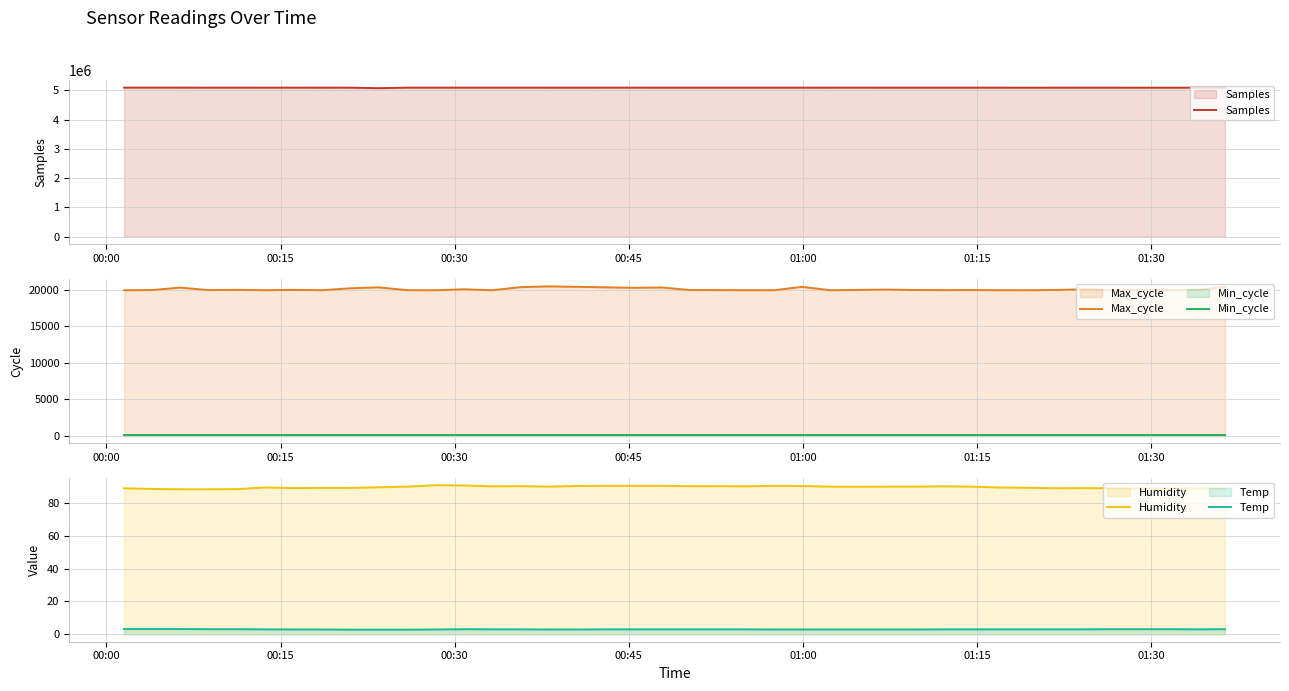

What is the highest value of the Samples series?

5094117